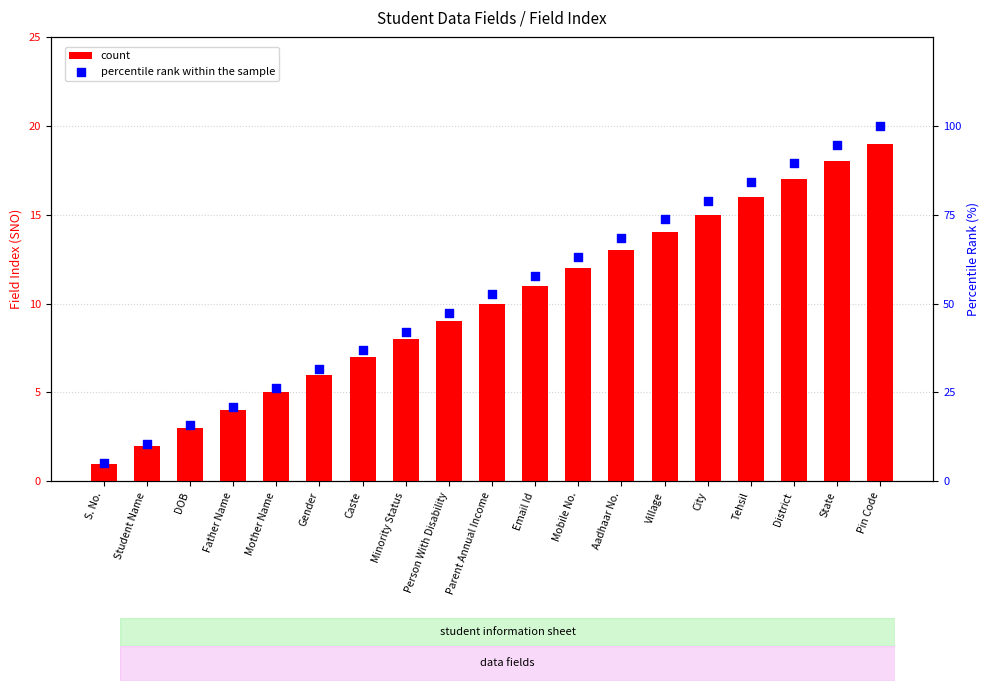

Which series reaches the maximum Y coordinate?

percentile rank within the sample